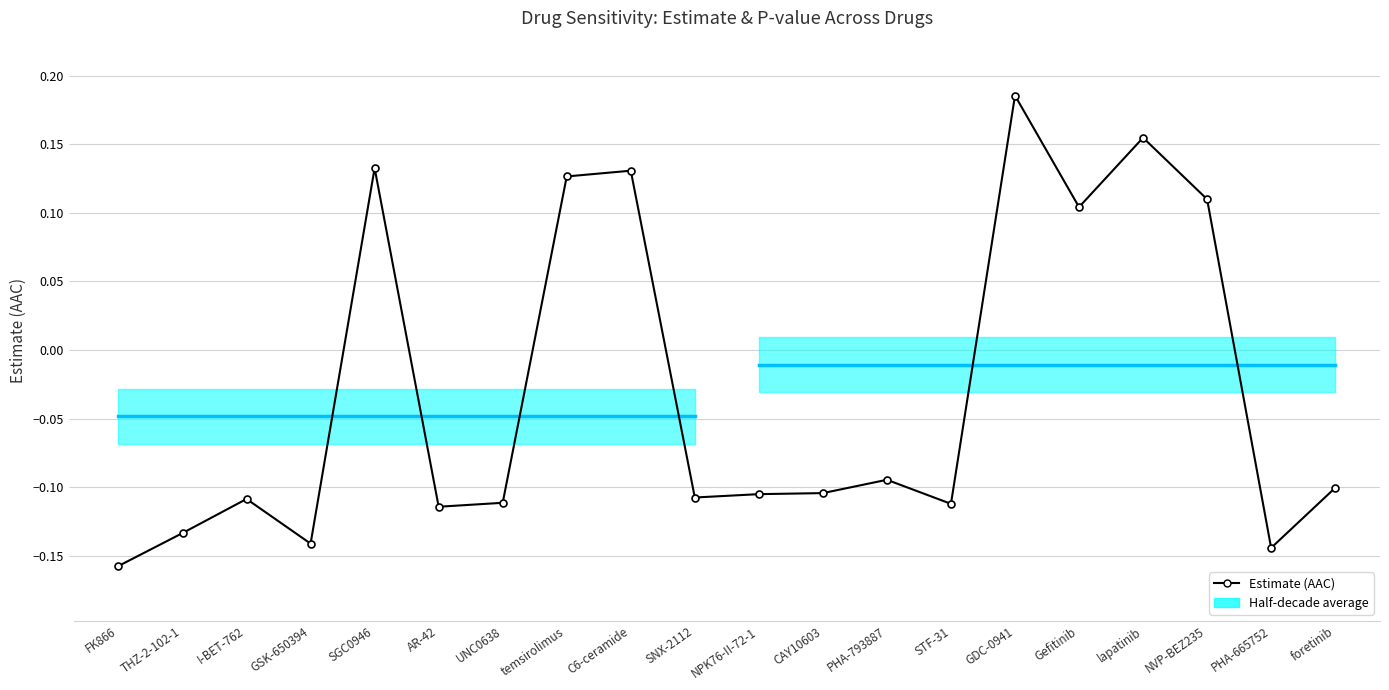

Between THZ-2-102-1 and CAY10603, which is larger?

CAY10603